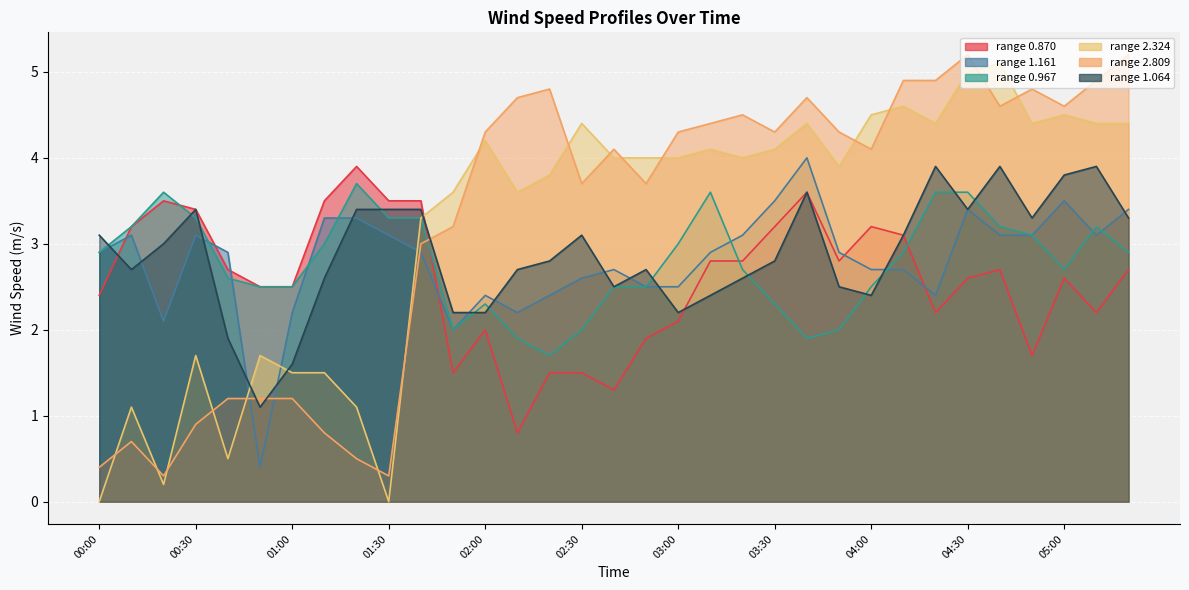

What is the label of the 15th point from the right?

03:00